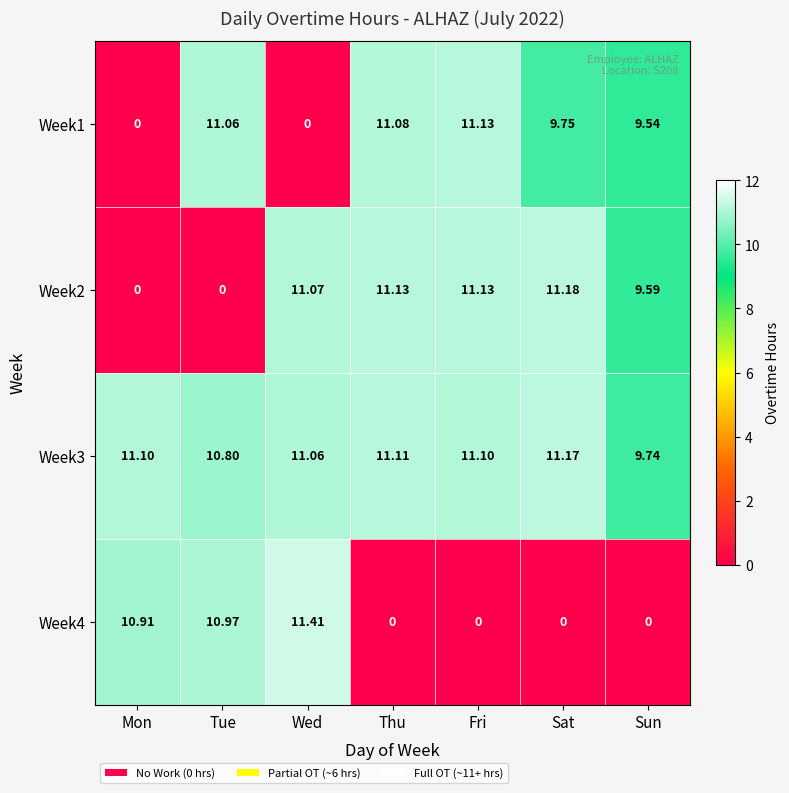

At which category is the sum across all series the highest?

Wed